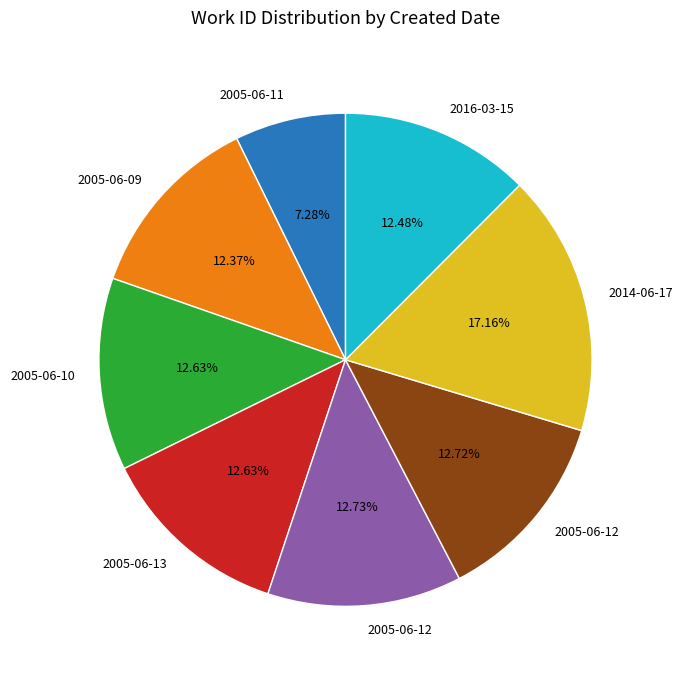

Is there any slice that represents more than half of the pie?

No